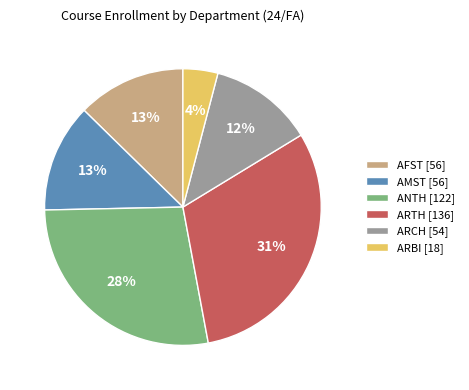

Is ARTH the majority of the pie?

No